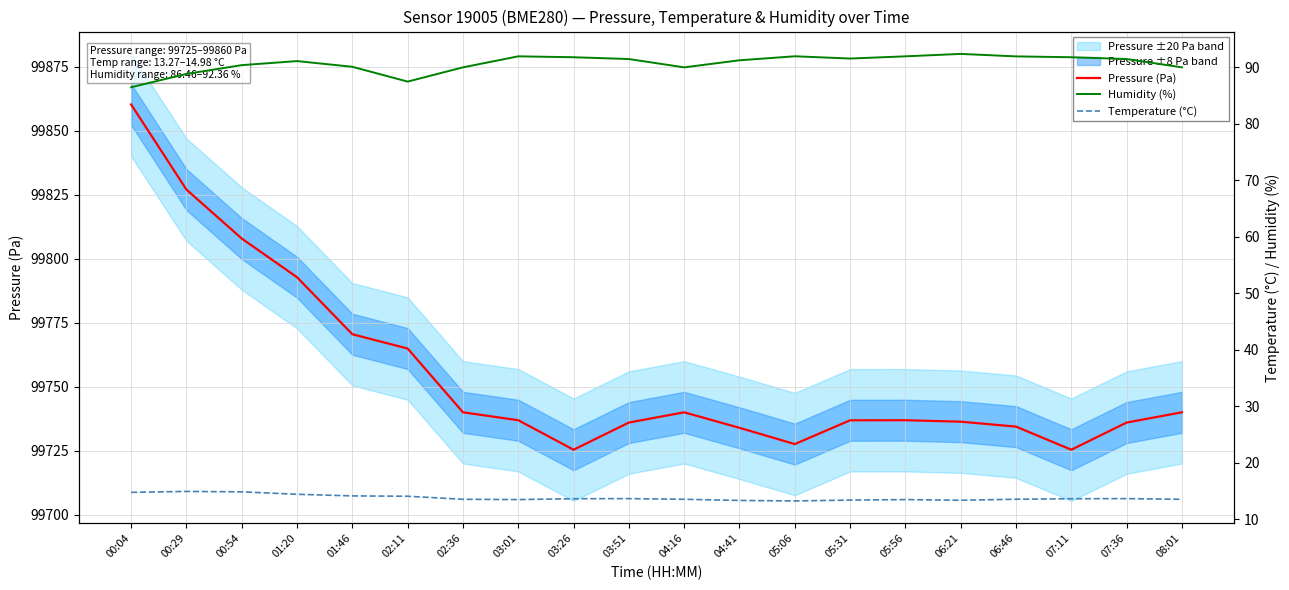

What is the label of the 17th point from the right?

01:20